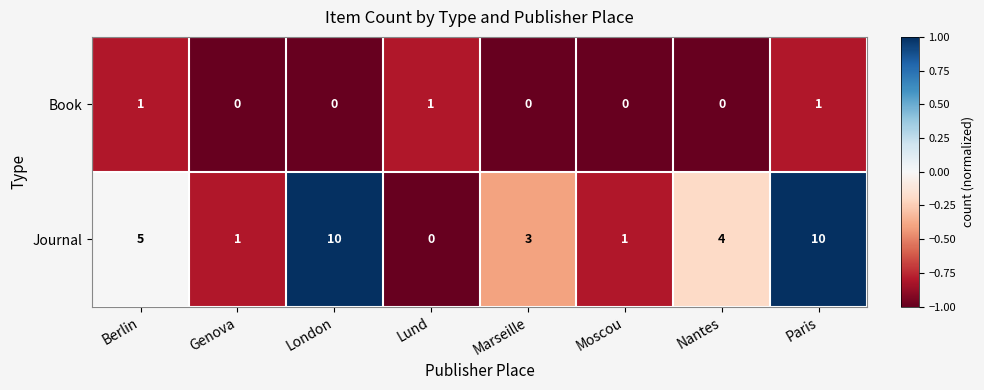

At how many categories does at least one series exceed 0?

8